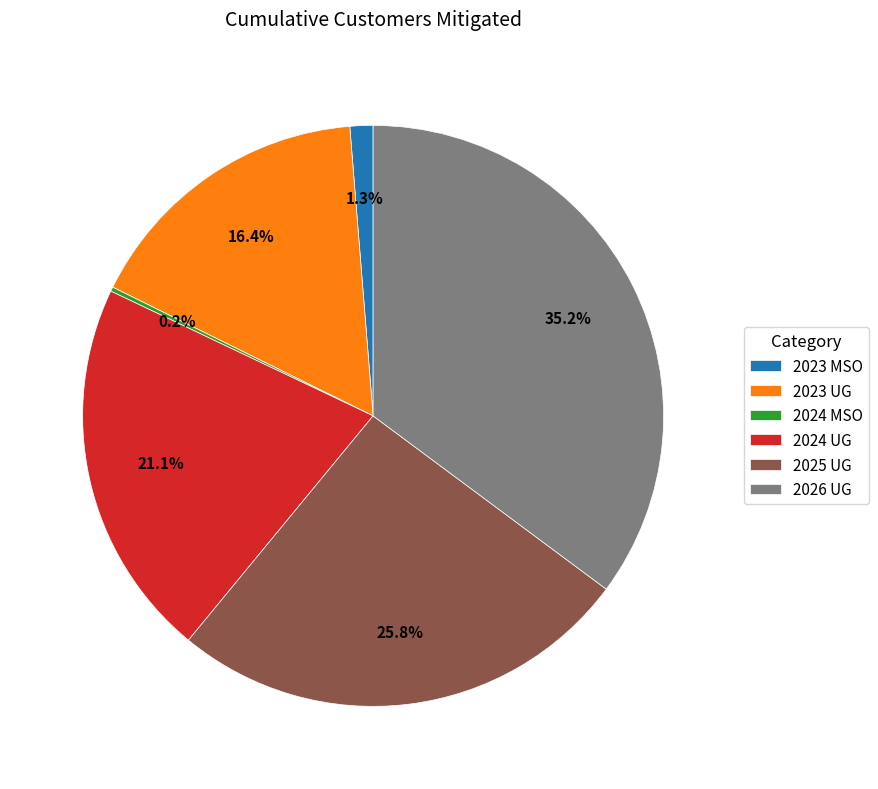

Is there a majority slice in this chart?

No